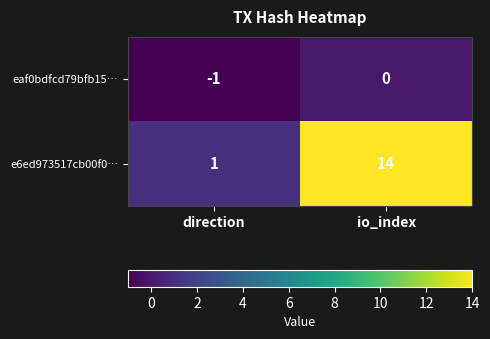

How many data points does each series have?

2